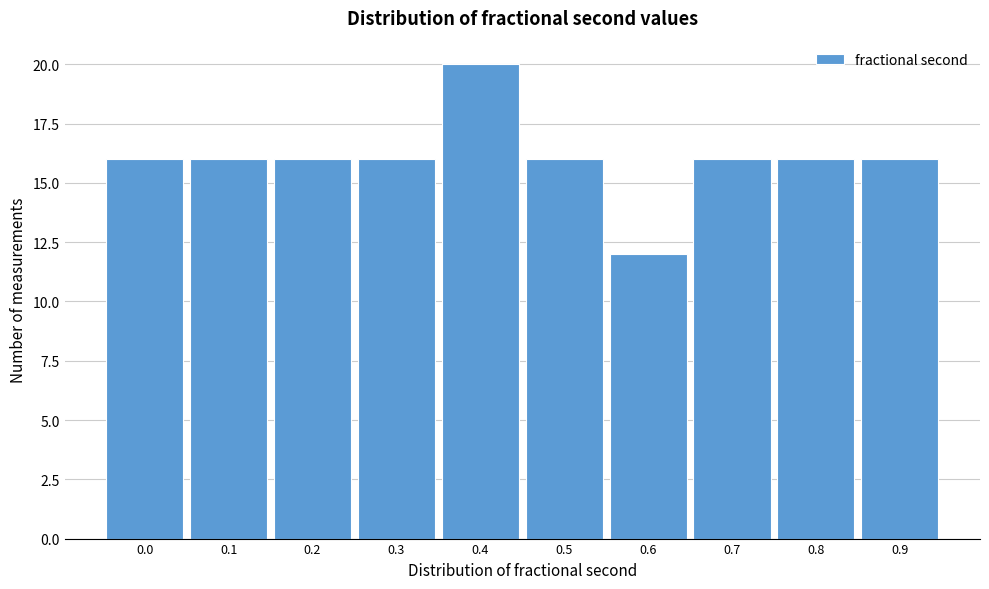

Reading left to right, transcribe all the data shown in this chart.

0.0=16	0.1=16	0.2=16	0.3=16	0.4=20	0.5=16	0.6=12	0.7=16	0.8=16	0.9=16